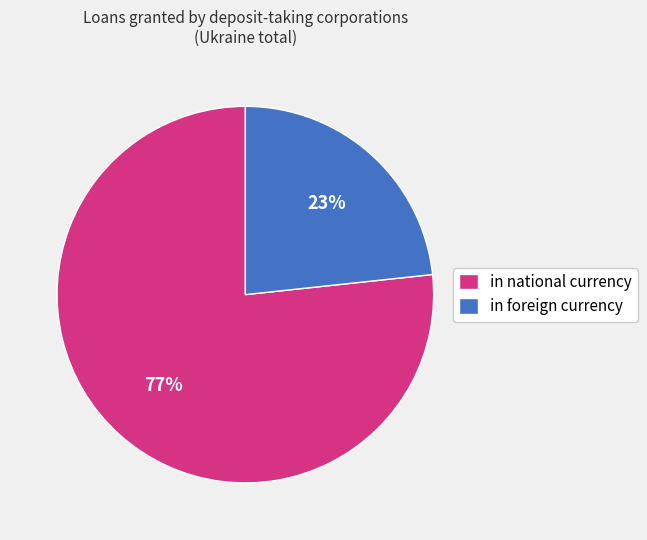

Which slice is the largest?

in national currency